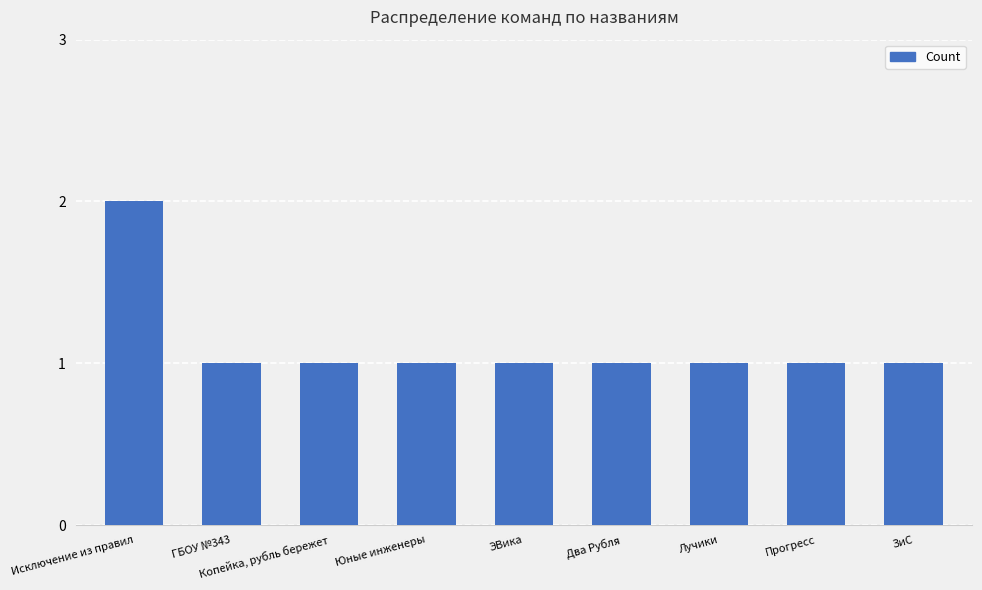

What position from the right is Копейка, рубль бережет?

7